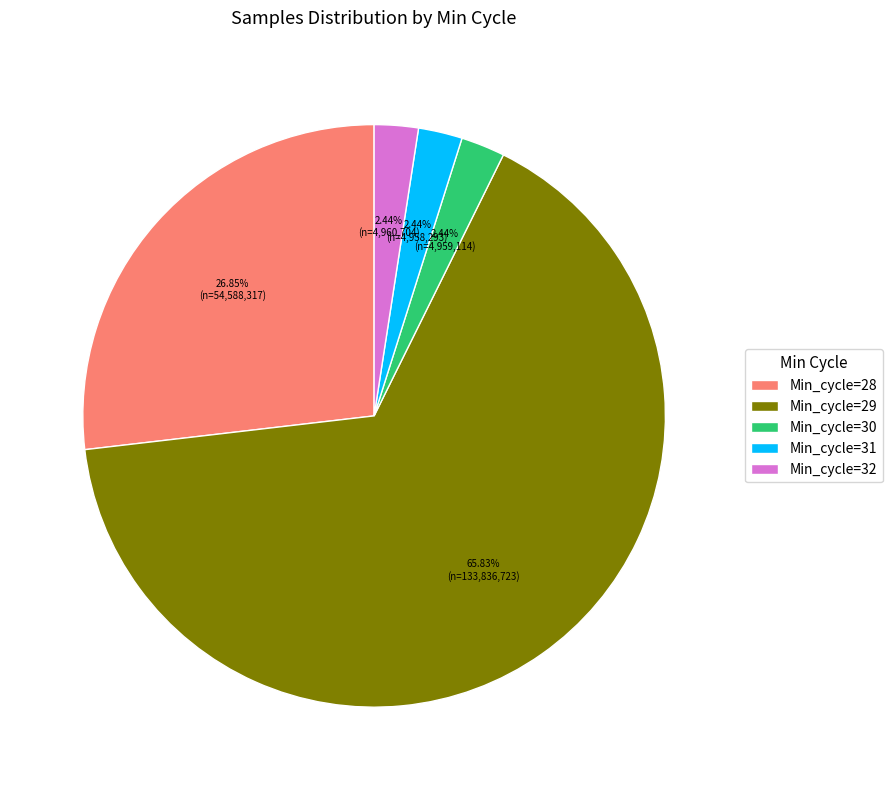

Is the sum of Min_cycle=30 and Min_cycle=29 greater than half?

Yes